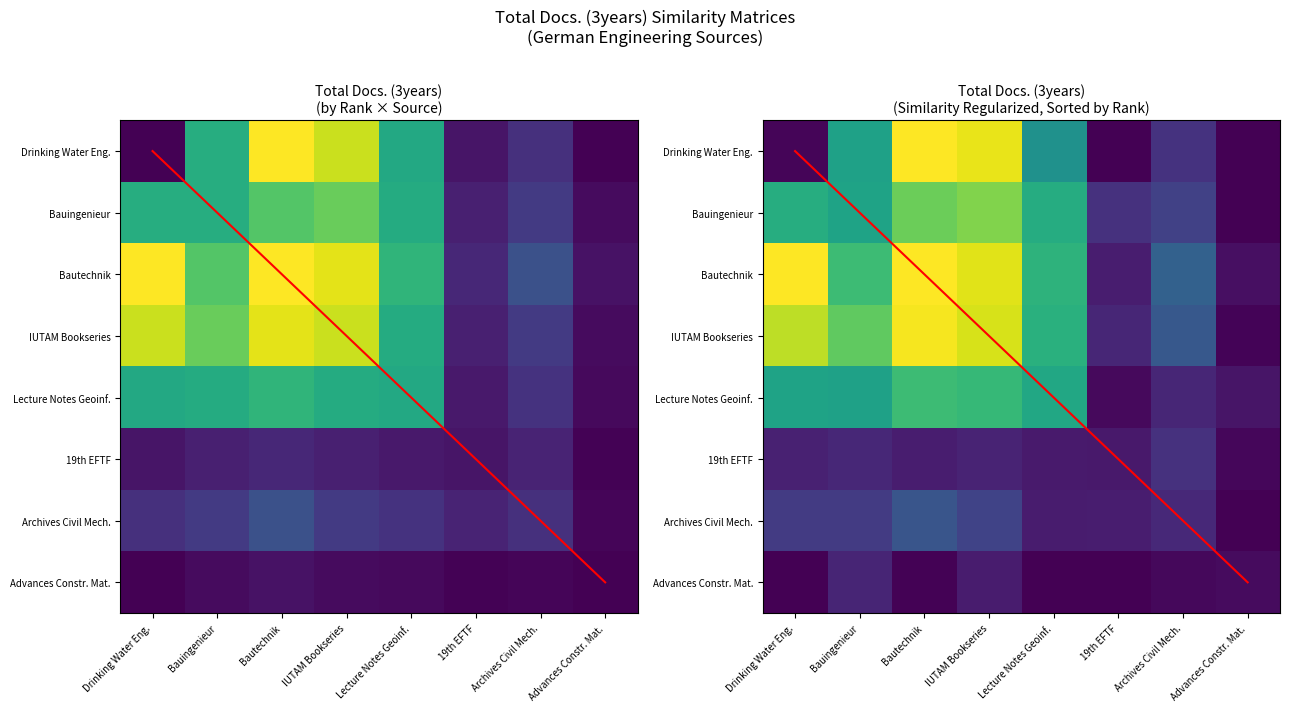

At how many categories does at least one series exceed 1?

6